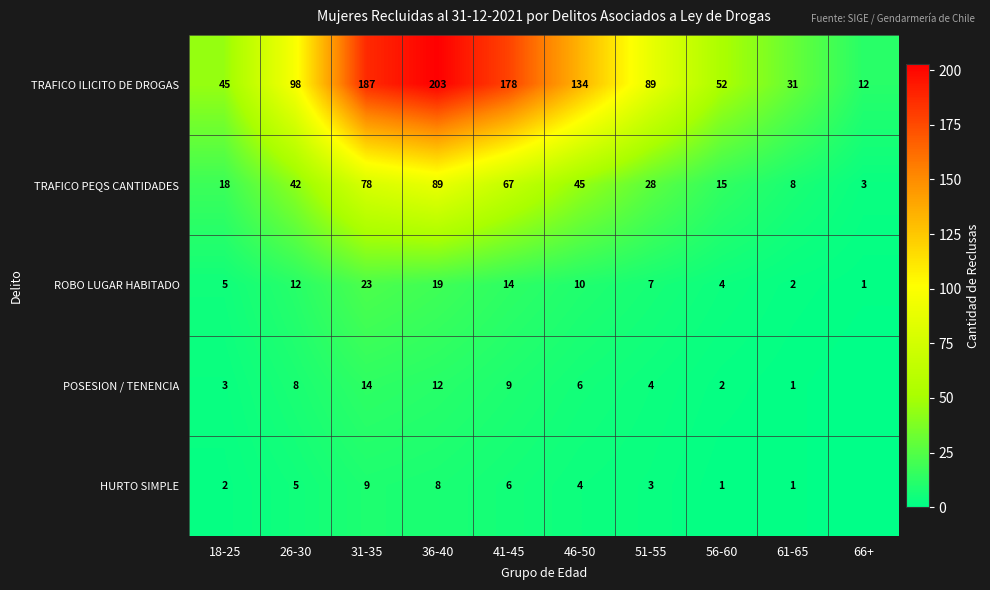

Where is TRAFICO ILICITO DE DROGAS nearest to the value 107?

26-30